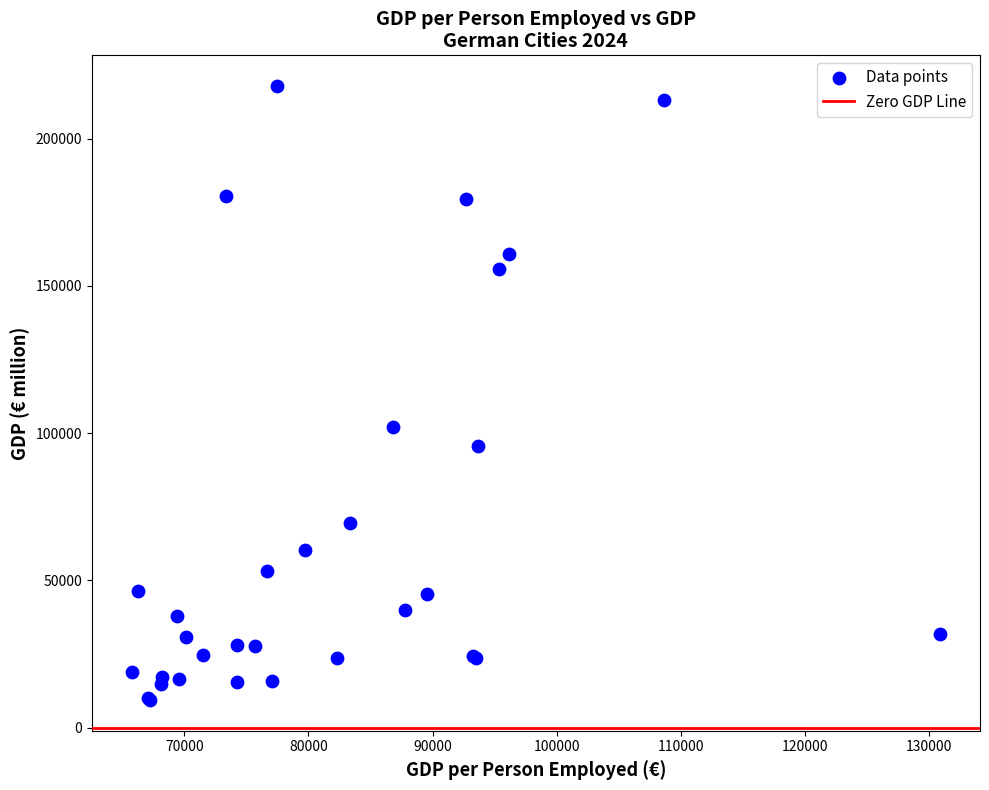

What Y value in the scatter plot is closest to 113634?

102257